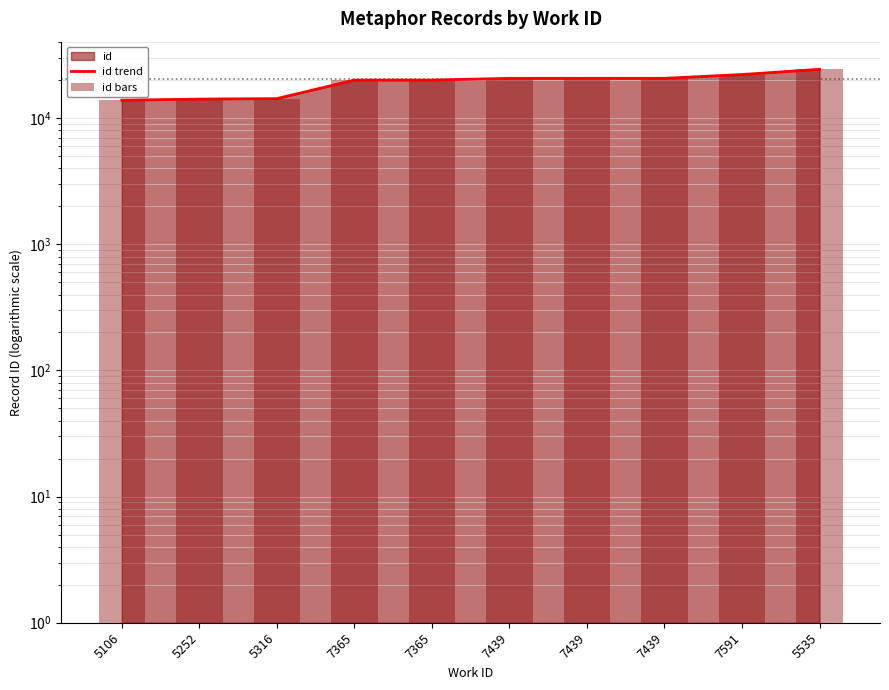

Reading right to left, extract all data points from this chart.

id trend: 24388	22185	20696	20691	20685	20050	20044	14290	14167	13880
id bars: 24388	22185	20696	20691	20685	20050	20044	14290	14167	13880